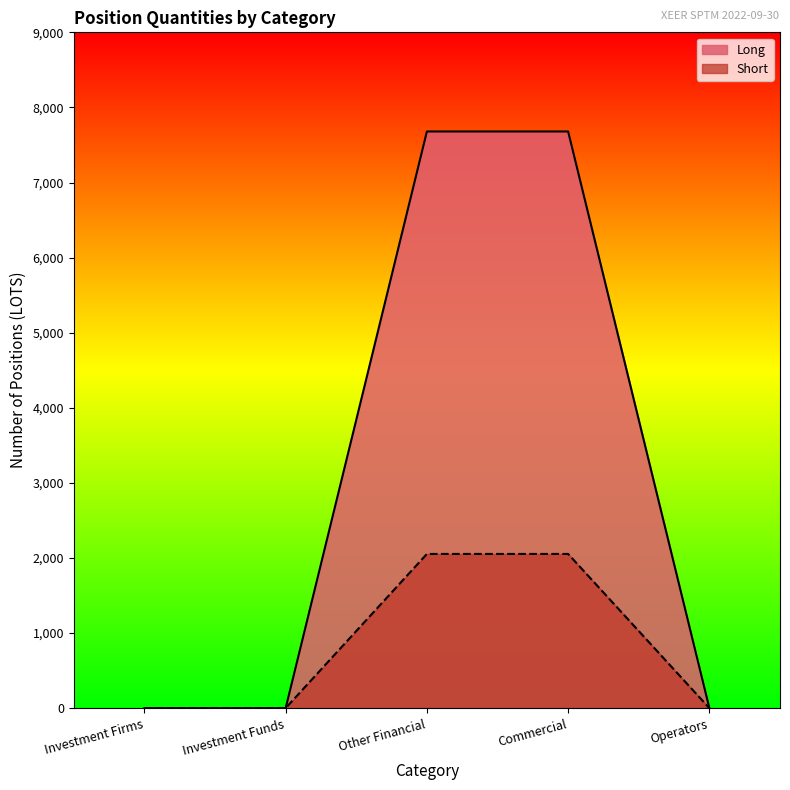

True or false: Long and Short intersect in this chart.

False